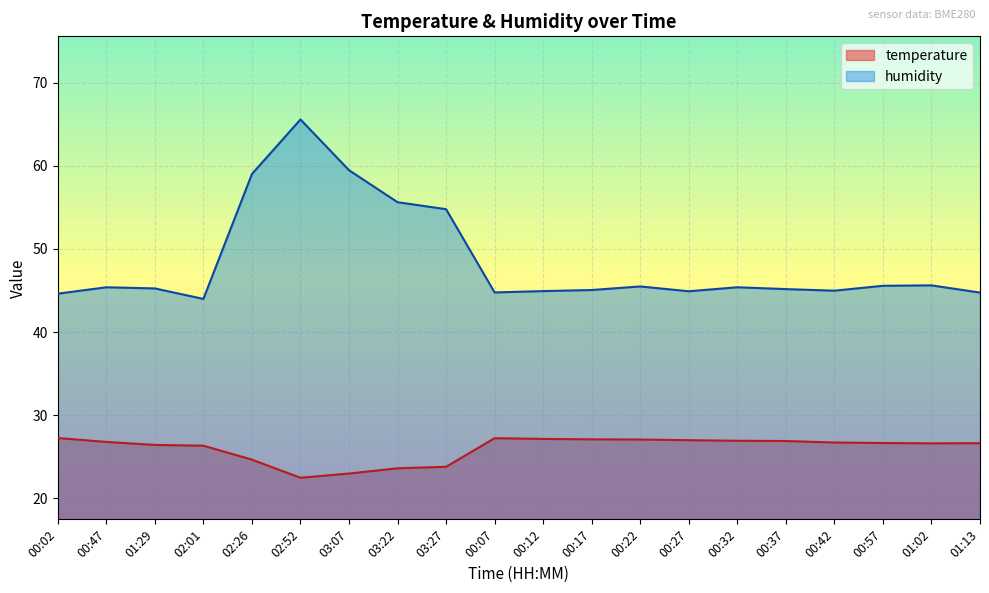

Which series has the widest spread of values?

humidity